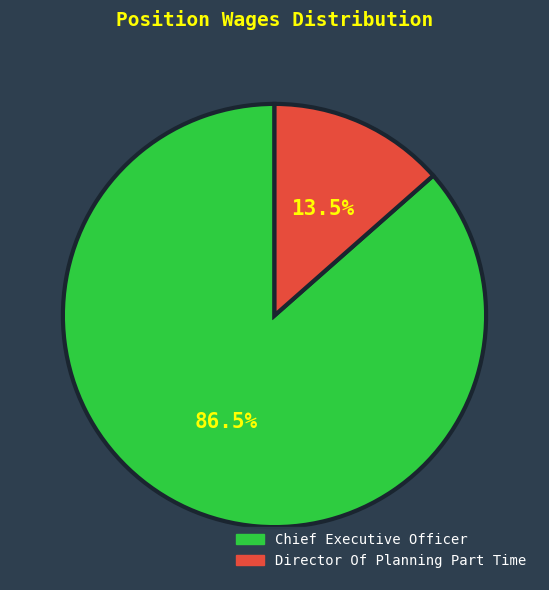

Rank the categories by value from lowest to highest.

Director Of Planning Part Time, Chief Executive Officer